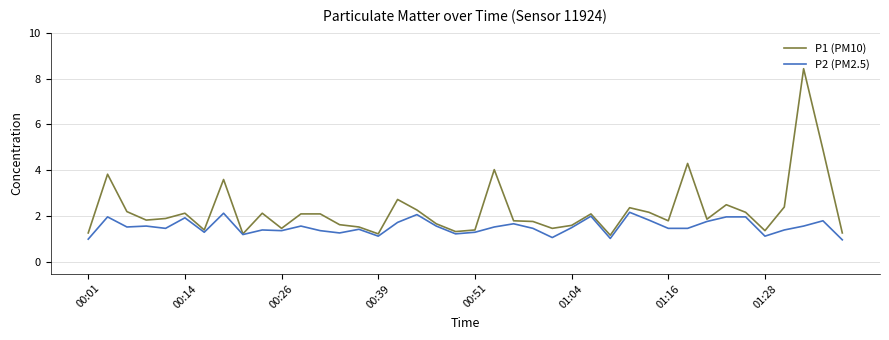

List the series in order of their peak value, lowest first.

P2 (PM2.5), P1 (PM10)